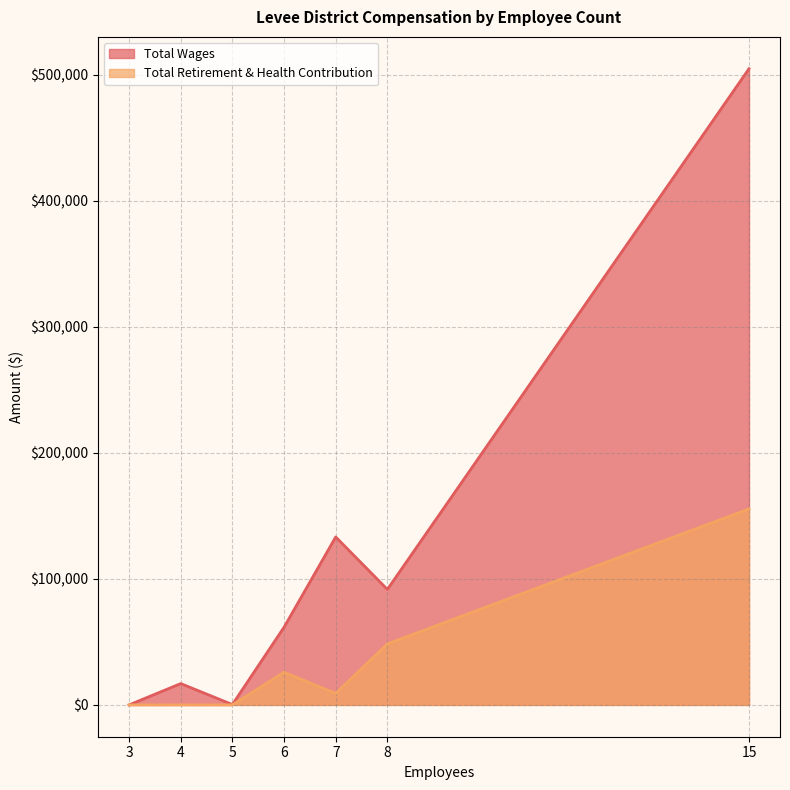

What is the sum of the Total Retirement & Health Contribution values at 15 and 3?

155515